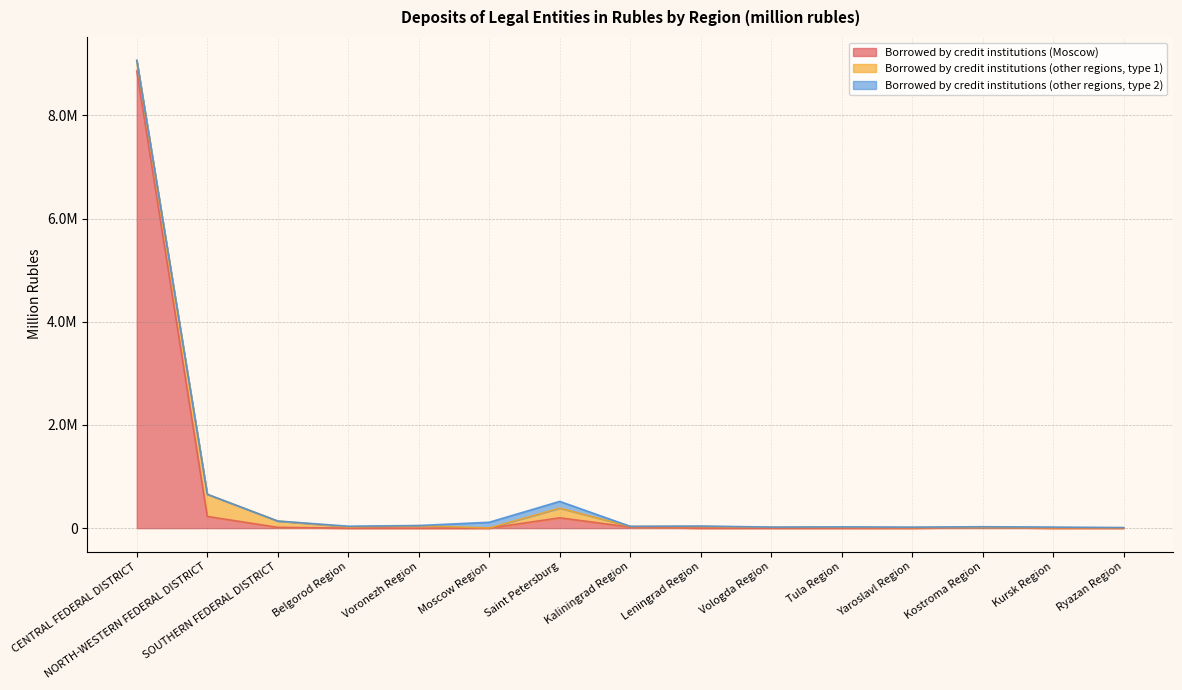

What is the highest value of the Borrowed by credit institutions (other regions, type 1) series?

429461